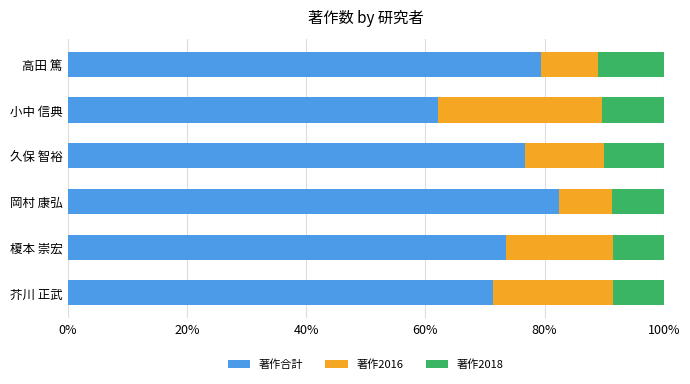

What is the difference between the second highest and minimum values in the 著作合計 series?

17.3